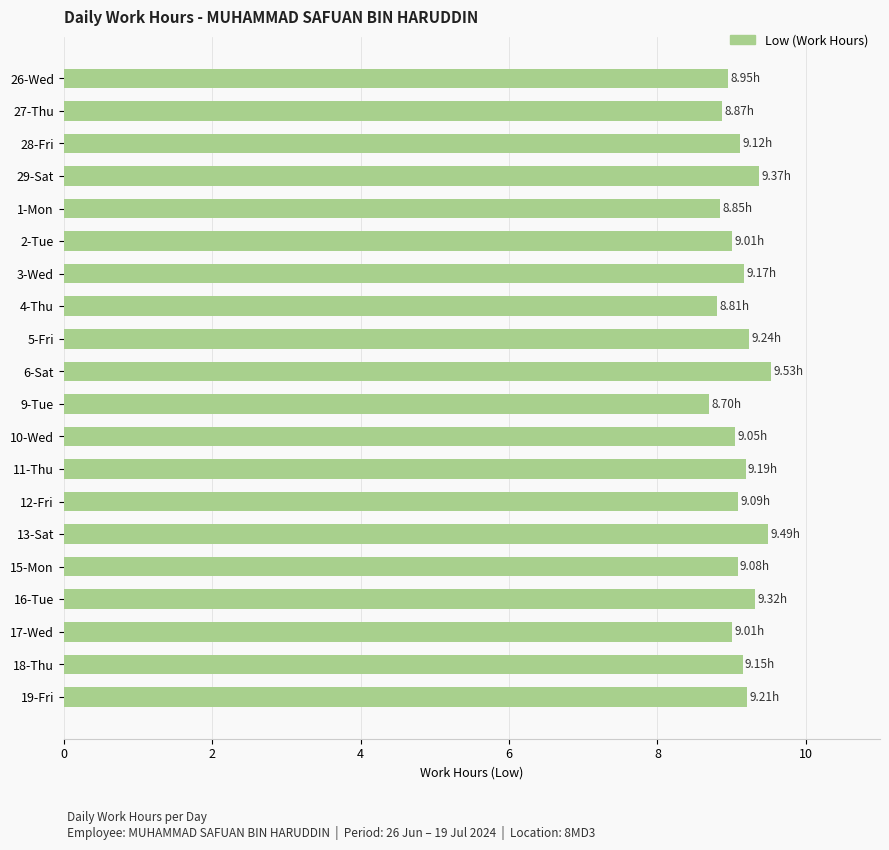

What is the minimum value shown in the chart?

8.7